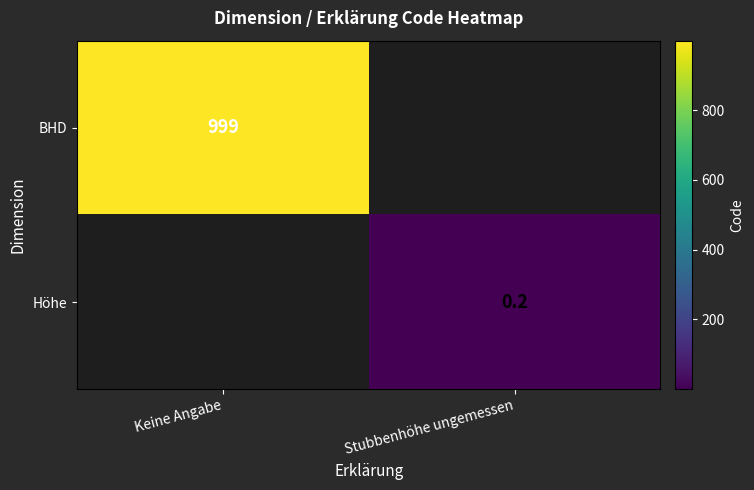

True or false: Höhe has a value of 0.1 at Stubbenhöhe ungemessen.

False